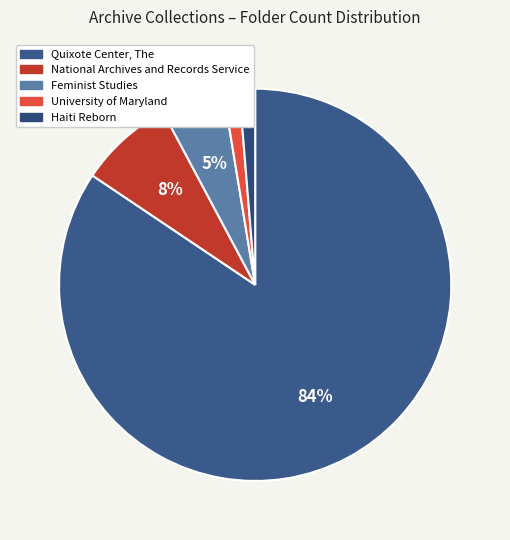

Is there any slice that represents more than half of the pie?

Yes